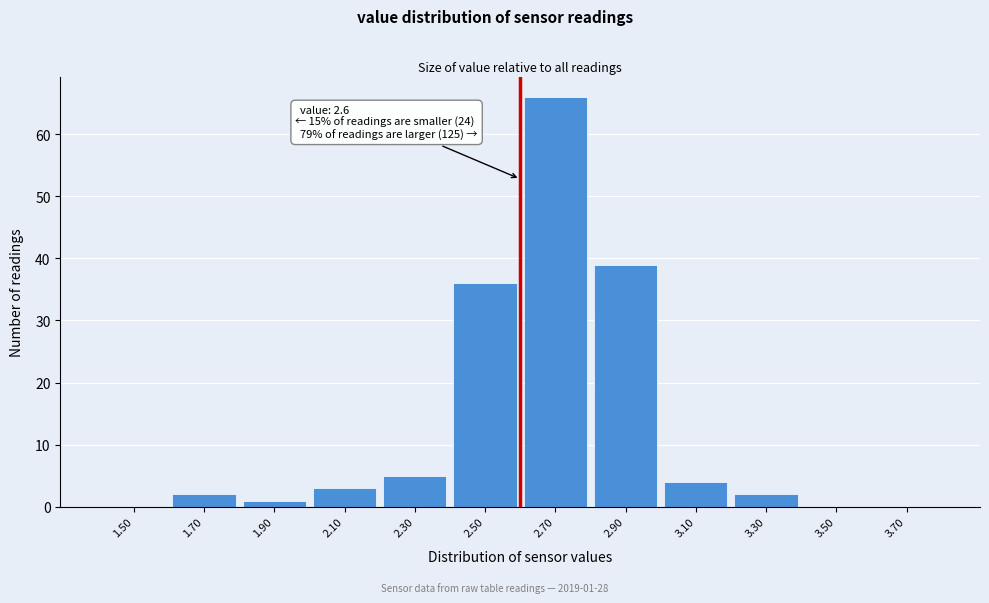

Reading right to left, what are all the values shown in this chart?

3.70=0	3.50=0	3.30=2	3.10=4	2.90=39	2.70=66	2.50=36	2.30=5	2.10=3	1.90=1	1.70=2	1.50=0